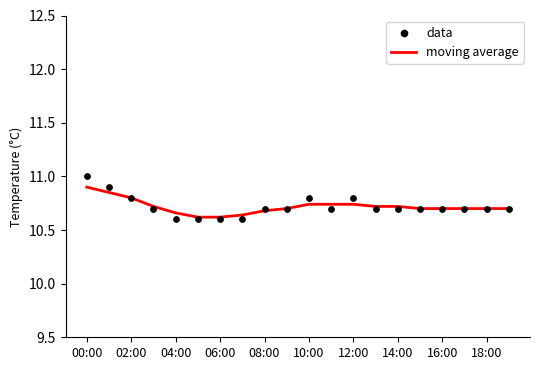

At how many categories does at least one series exceed 10?

20